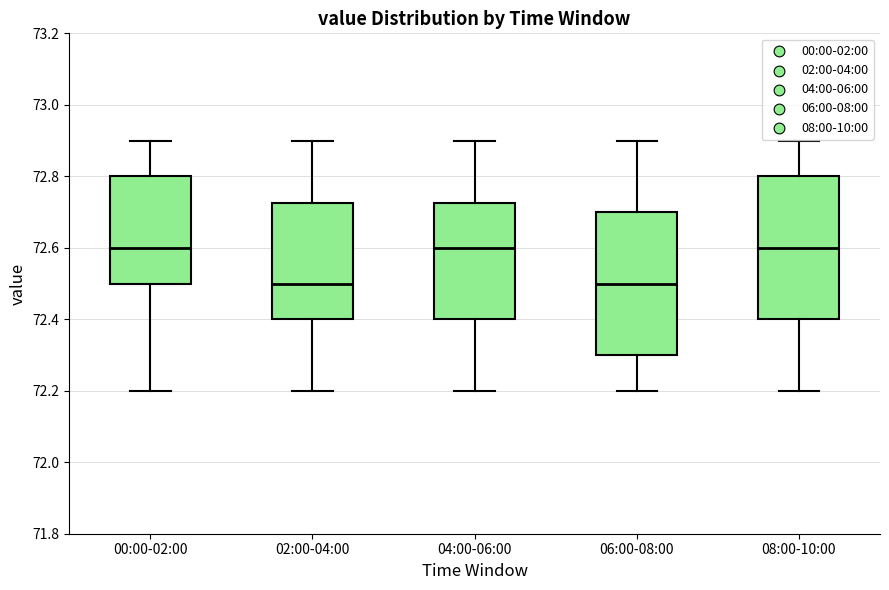

Reading left to right, read every box against the y-axis: the position of its median line, the range the box covers, and the ends of its whiskers. The values are not printed on the chart, so give them approximately, as read against the axis.

00:00-02:00: median 72.60, box 72.50 to 72.80, whiskers 72.20 to 72.90
02:00-04:00: median 72.50, box 72.40 to 72.72, whiskers 72.20 to 72.90
04:00-06:00: median 72.60, box 72.40 to 72.72, whiskers 72.20 to 72.90
06:00-08:00: median 72.50, box 72.30 to 72.70, whiskers 72.20 to 72.90
08:00-10:00: median 72.60, box 72.40 to 72.80, whiskers 72.20 to 72.90